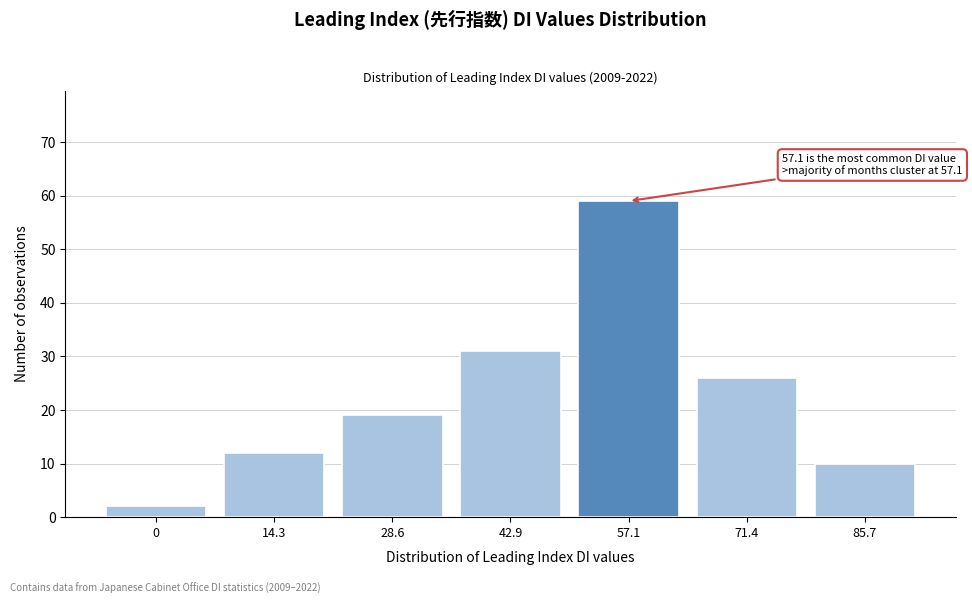

Reading left to right, what are all the values shown in this chart?

2	12	19	31	59	26	10